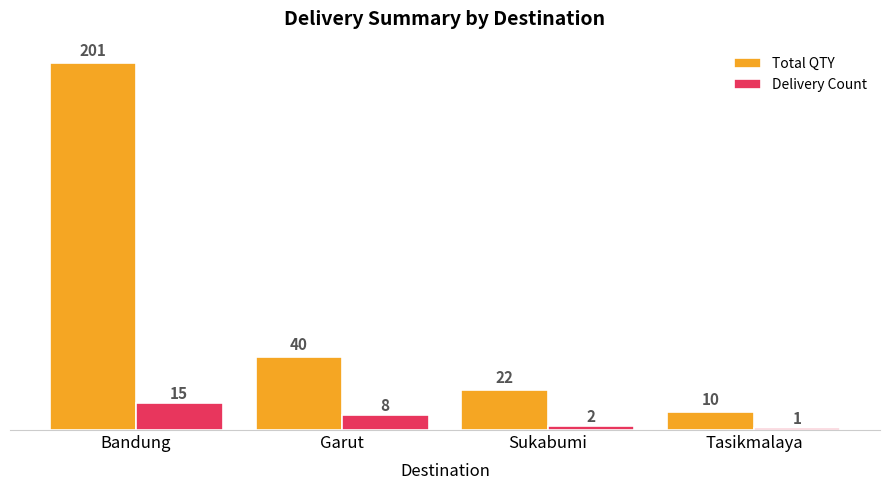

What is the label of the 4th bar from the left?

Tasikmalaya